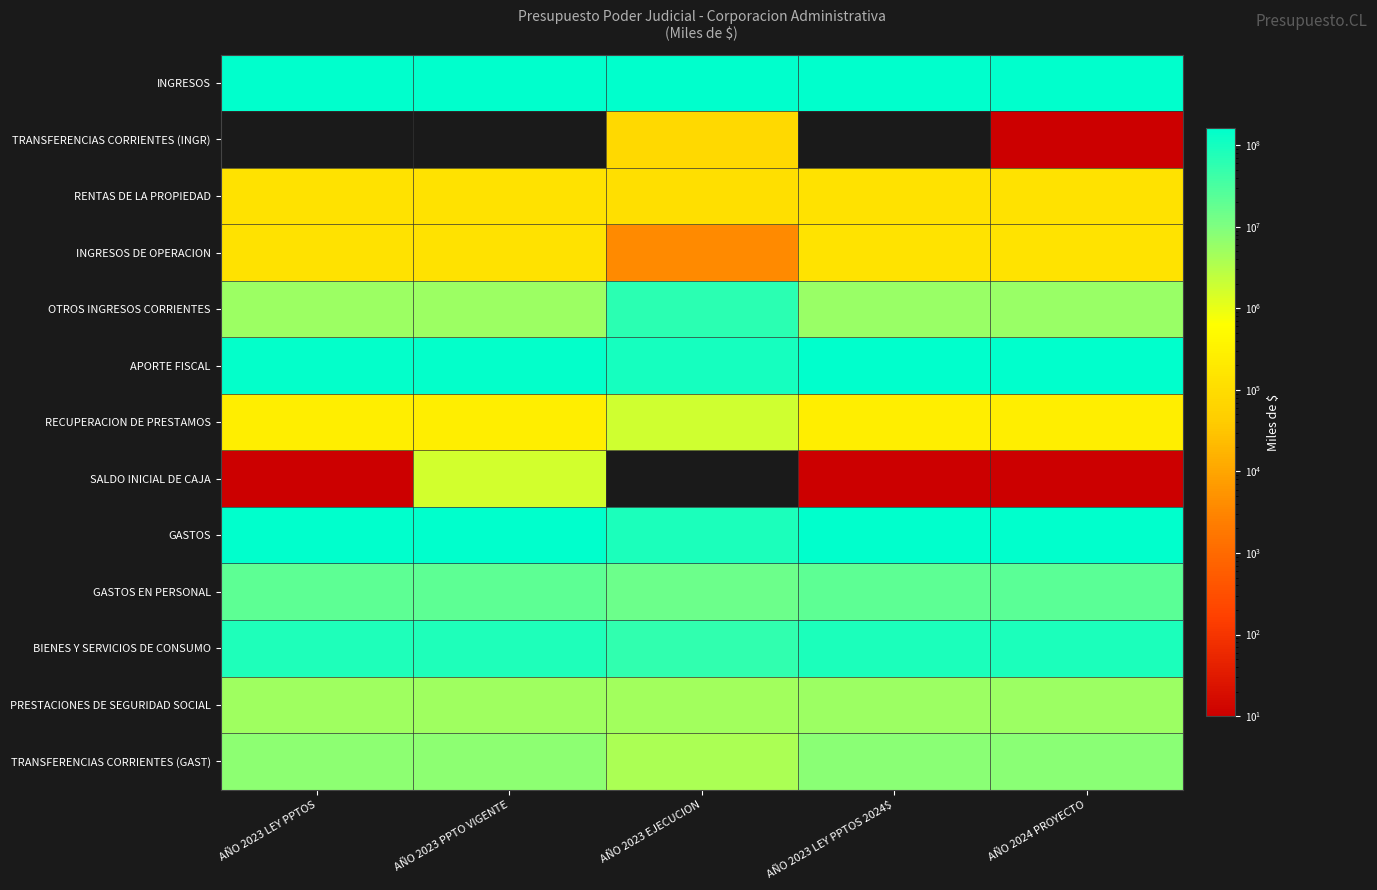

Which label corresponds to the largest value in the chart?

AÑO 2023 EJECUCION